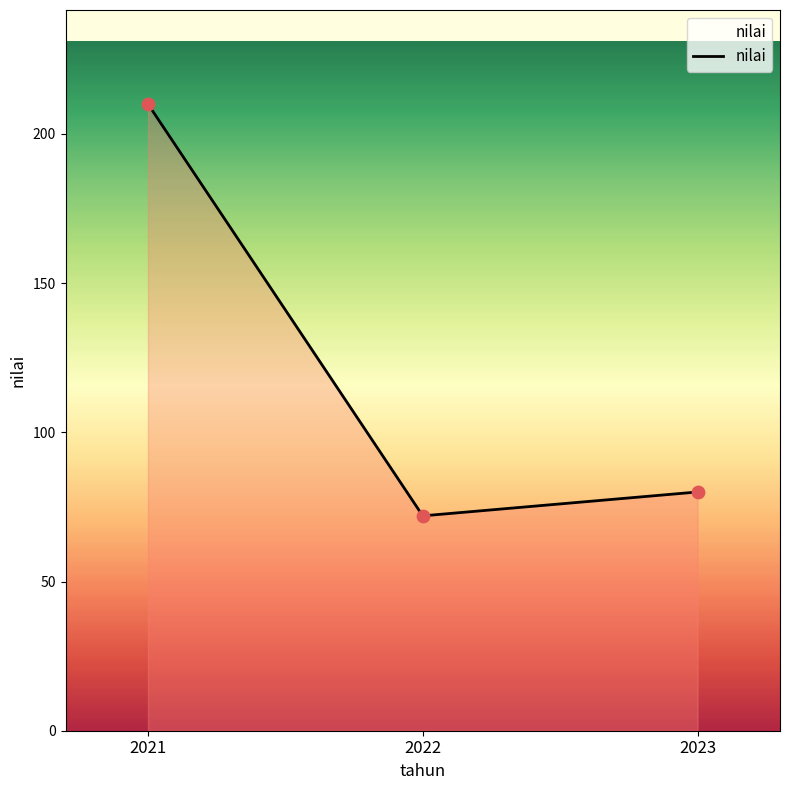

What is the change in value from 2021 to 2022?

-138